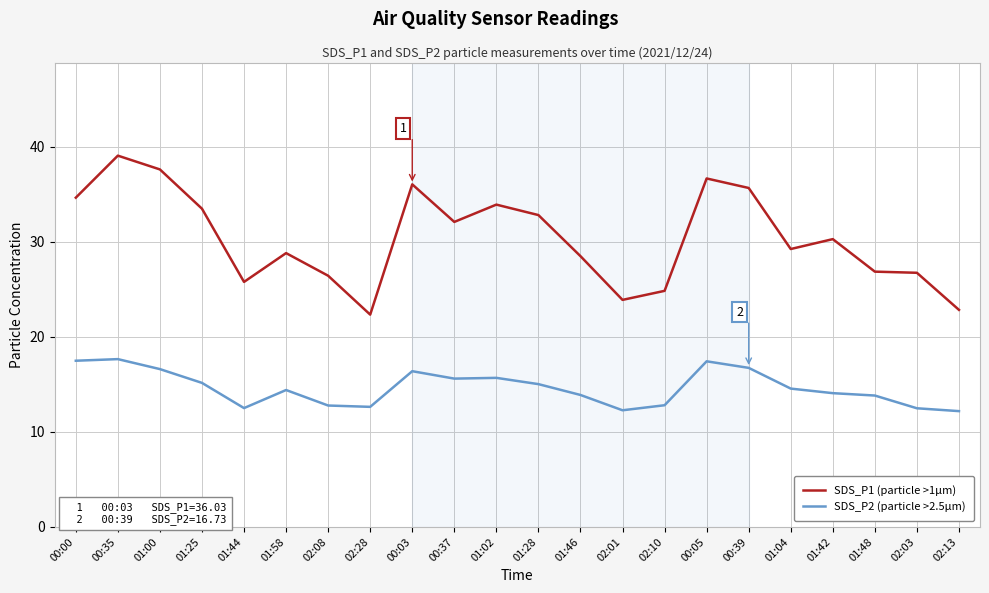

At 02:10, list the series in order from smallest to largest.

SDS_P2 (particle >2.5µm), SDS_P1 (particle >1µm)